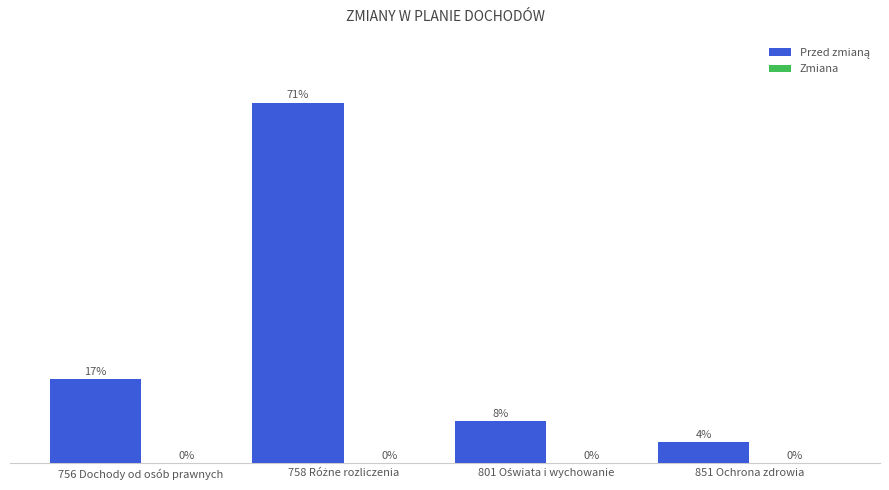

What position from the left is 801 Oświata i wychowanie?

3